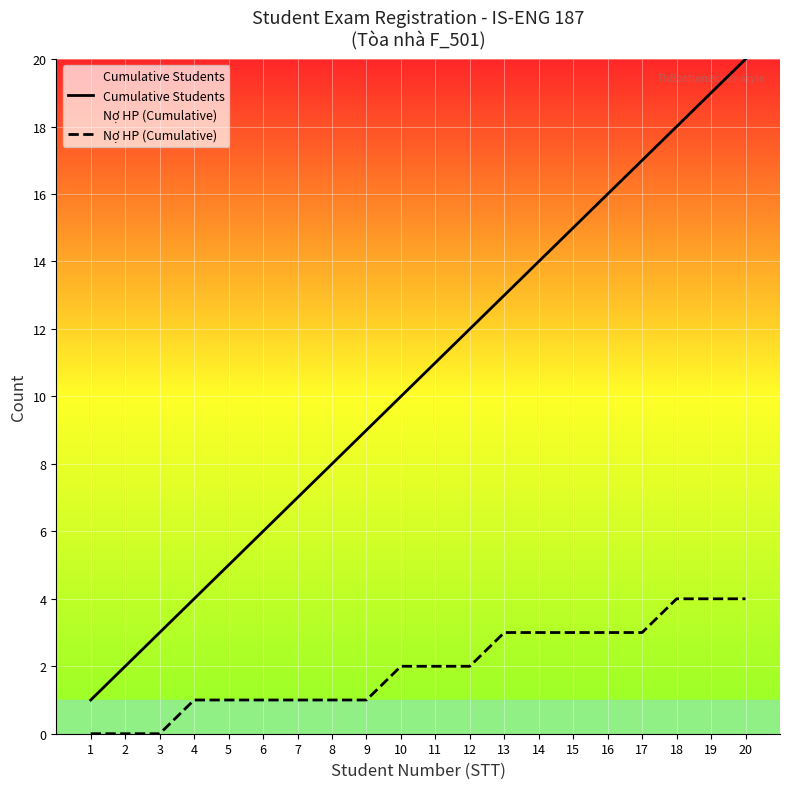

Reading right to left, transcribe all the data shown in this chart.

Cumulative Students: 20	19	18	17	16	15	14	13	12	11	10	9	8	7	6	5	4	3	2	1
Nợ HP (Cumulative): 4	4	4	3	3	3	3	3	2	2	2	1	1	1	1	1	1	0	0	0